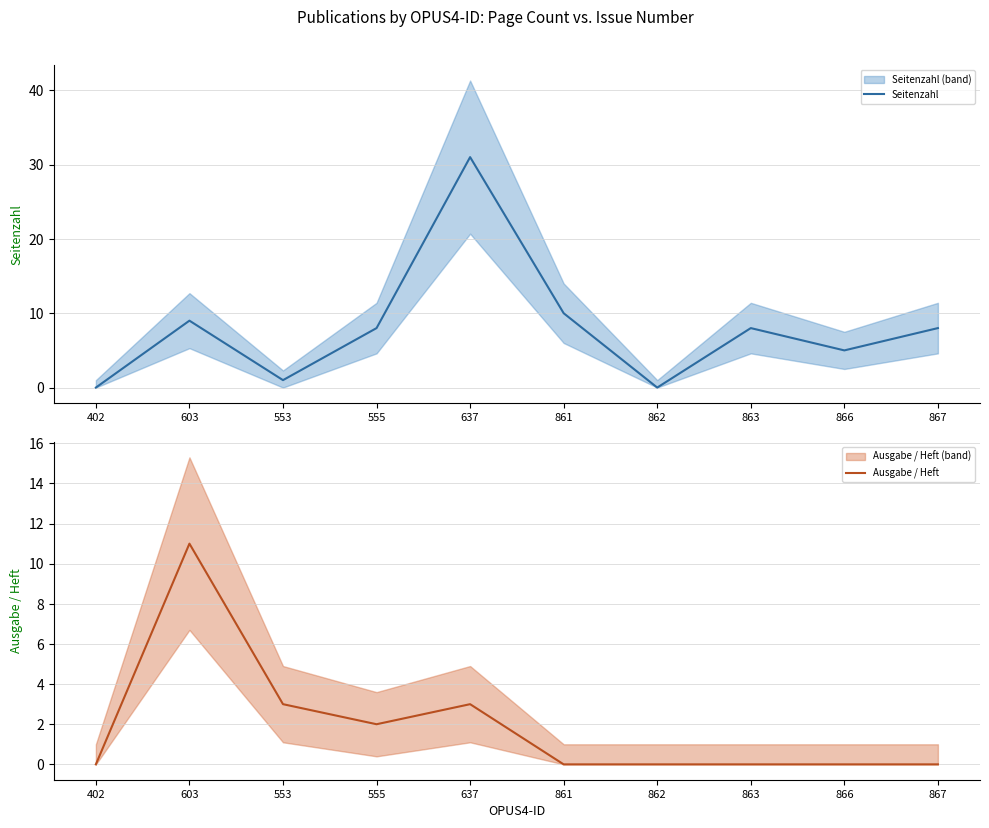

True or false: Ausgabe / Heft has more than 2 points higher than both neighbors.

False